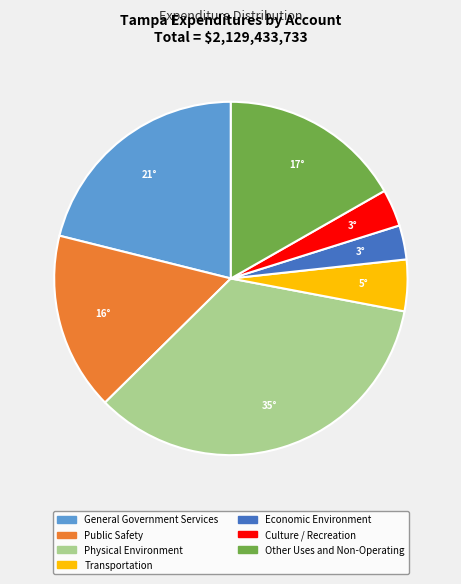

Is it true that Economic Environment is 9% of the pie?

False